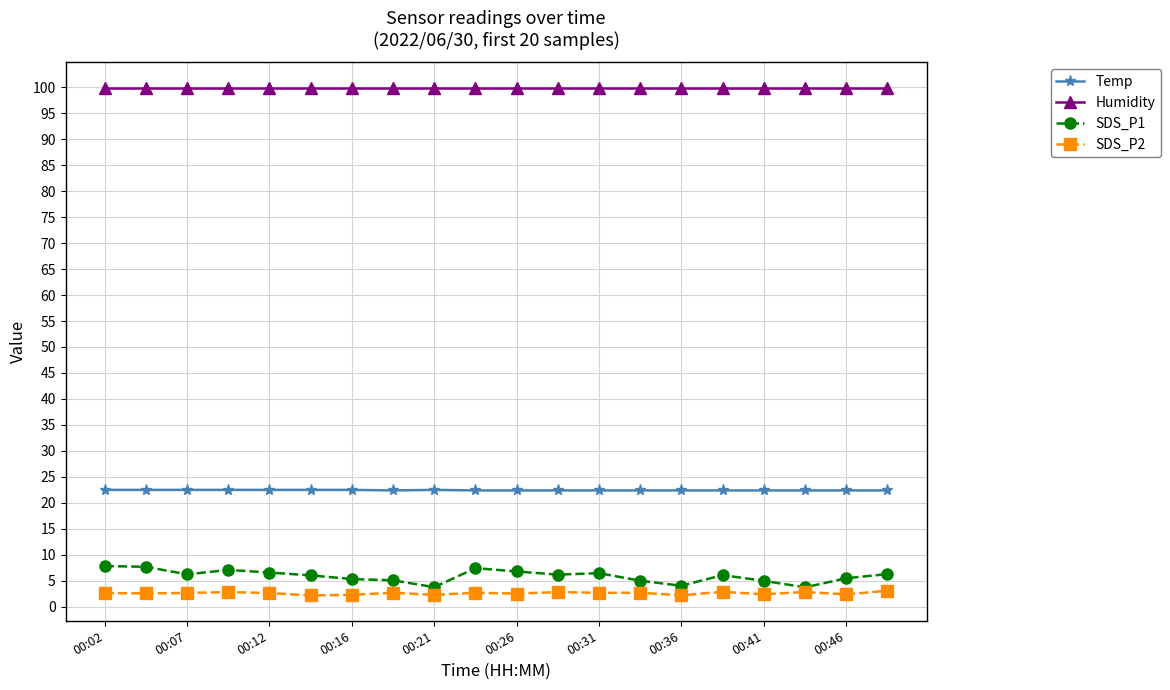

What is the minimum value for Temp?

22.4